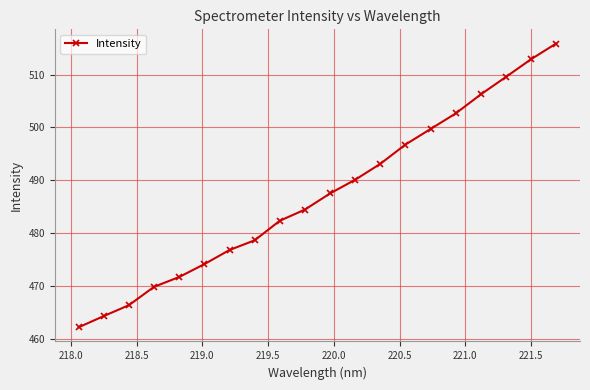

What is the difference between the maximum and minimum values?

53.7